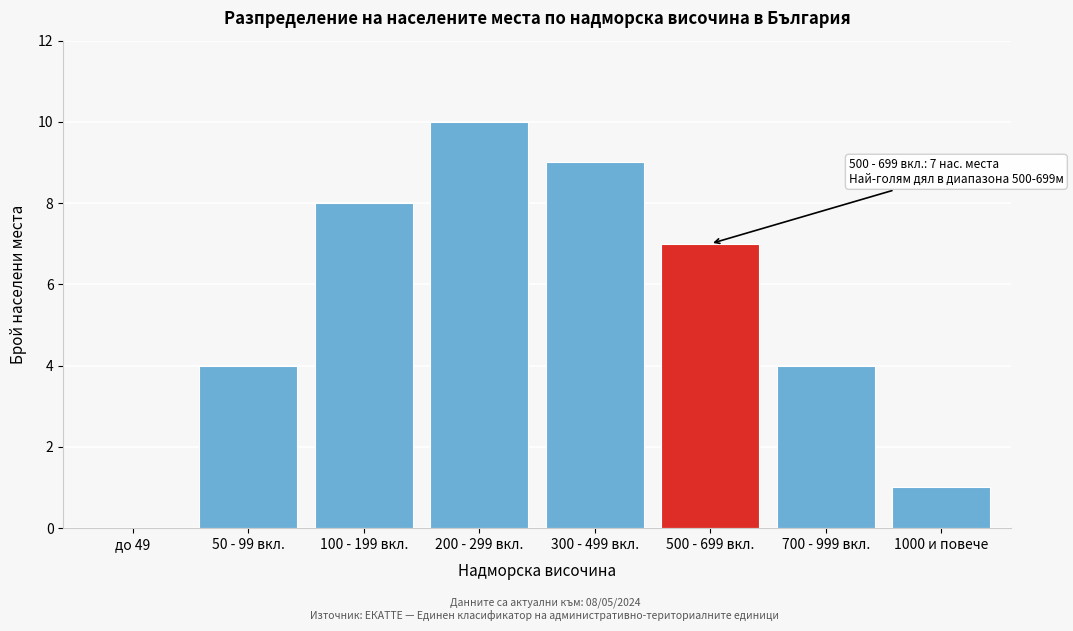

Reading right to left, extract all data points from this chart.

1000 и повече=1	700 - 999 вкл.=4	500 - 699 вкл.=7	300 - 499 вкл.=9	200 - 299 вкл.=10	100 - 199 вкл.=8	50 - 99 вкл.=4	до 49=0